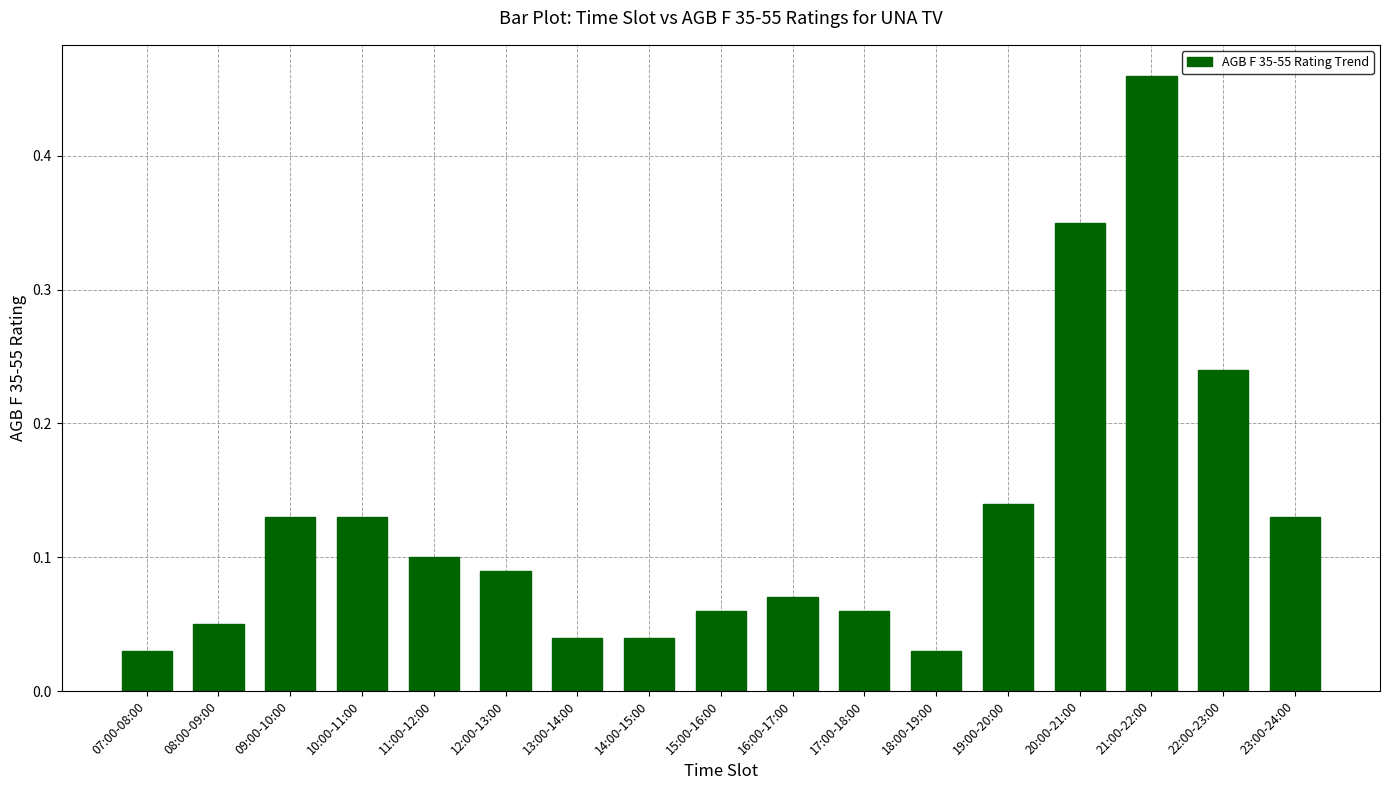

True or false: the data shows 0.1 at 19:00-20:00.

True